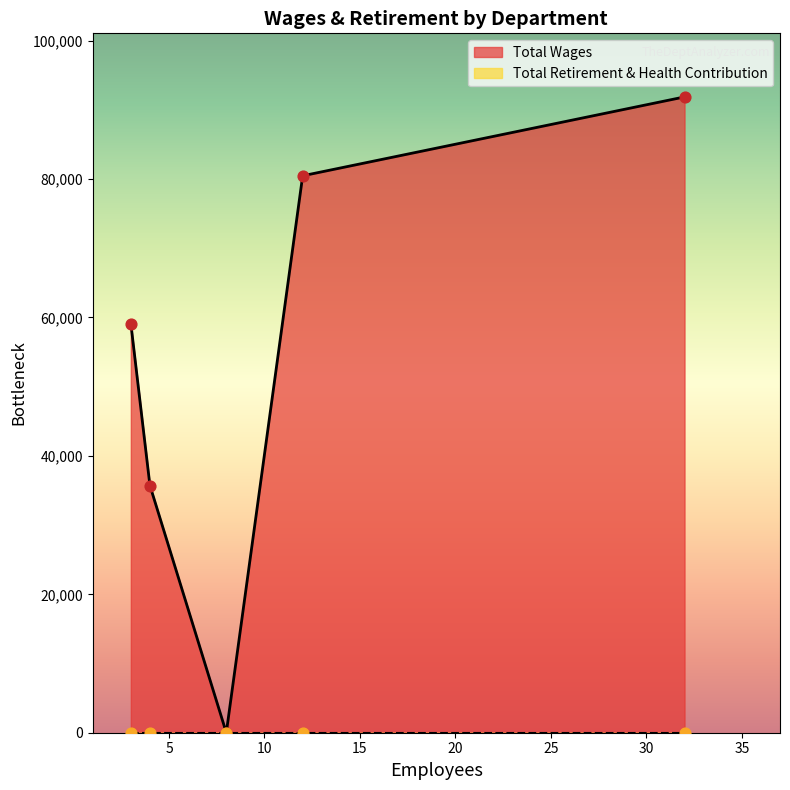

What is the maximum value for Total Wages?

91867